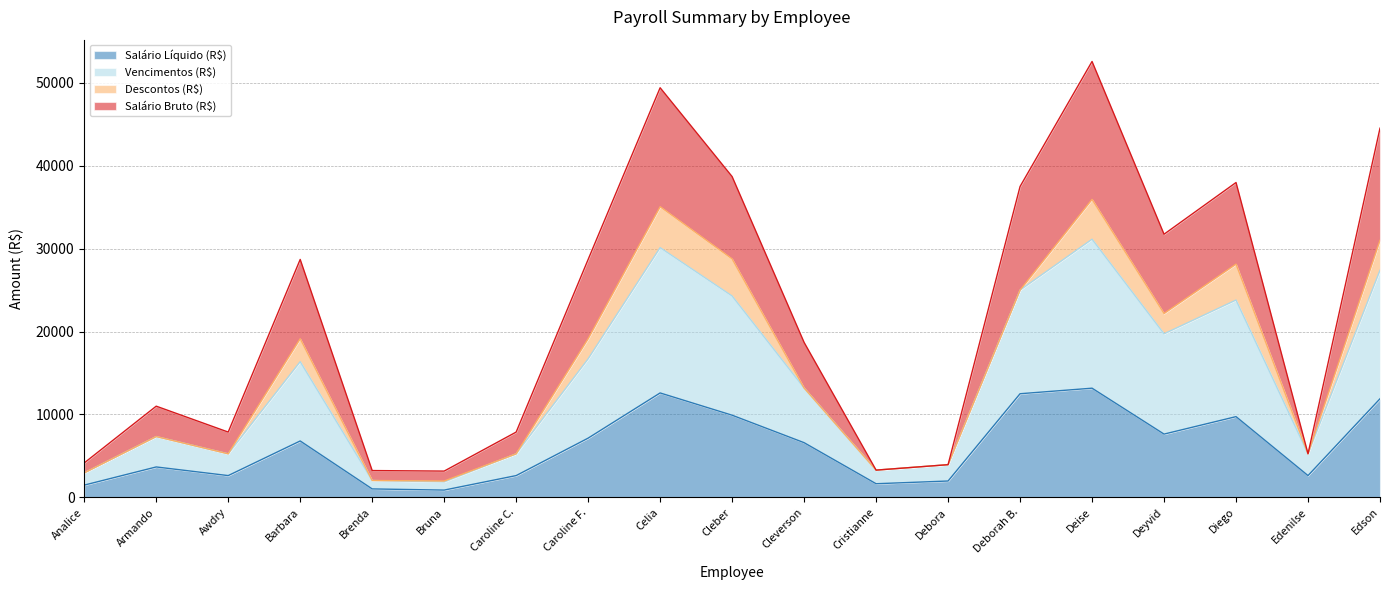

Between Celia and Deborah B., which series saw the biggest shift?

Salário Bruto (R$)